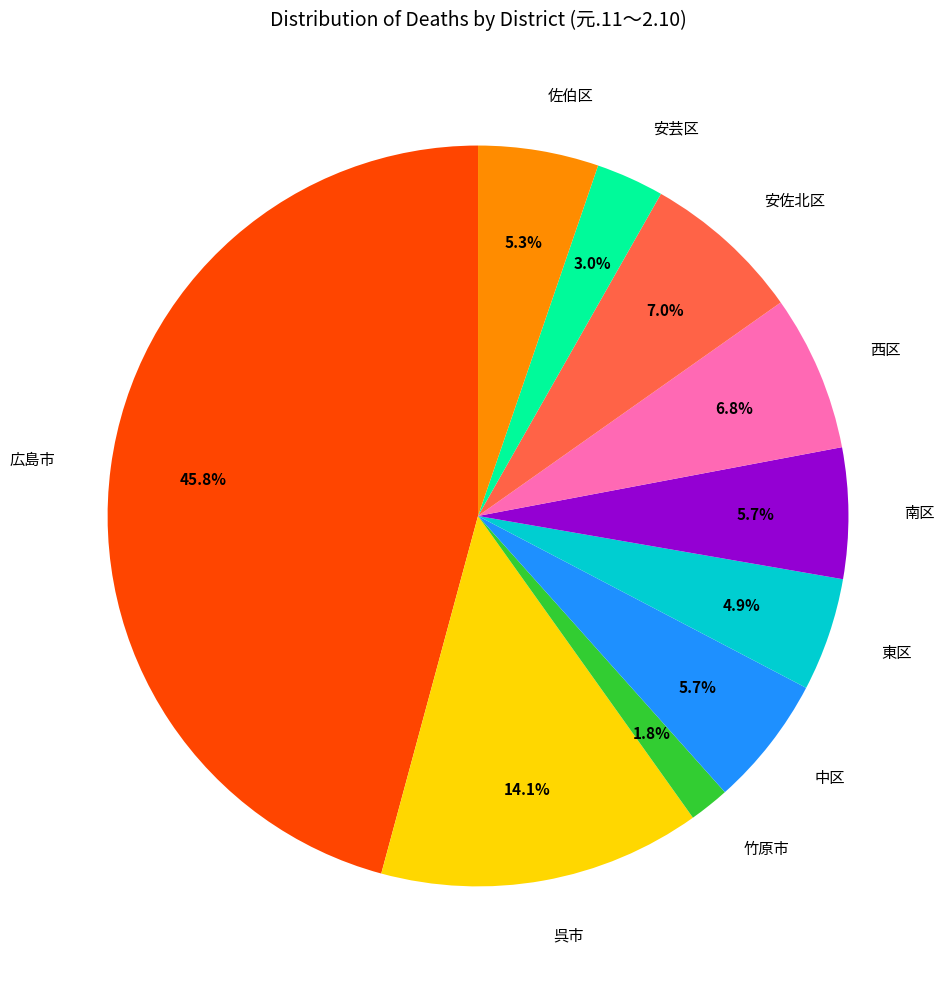

What percentage is NOT represented by 安佐北区?

93.0%